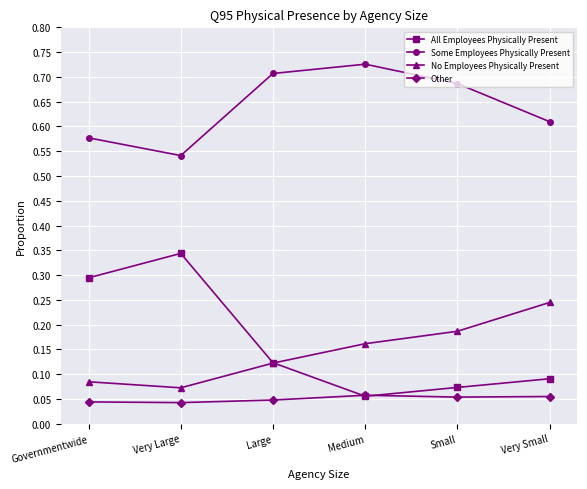

At which label is No Employees Physically Present closest to 0?

Very Large